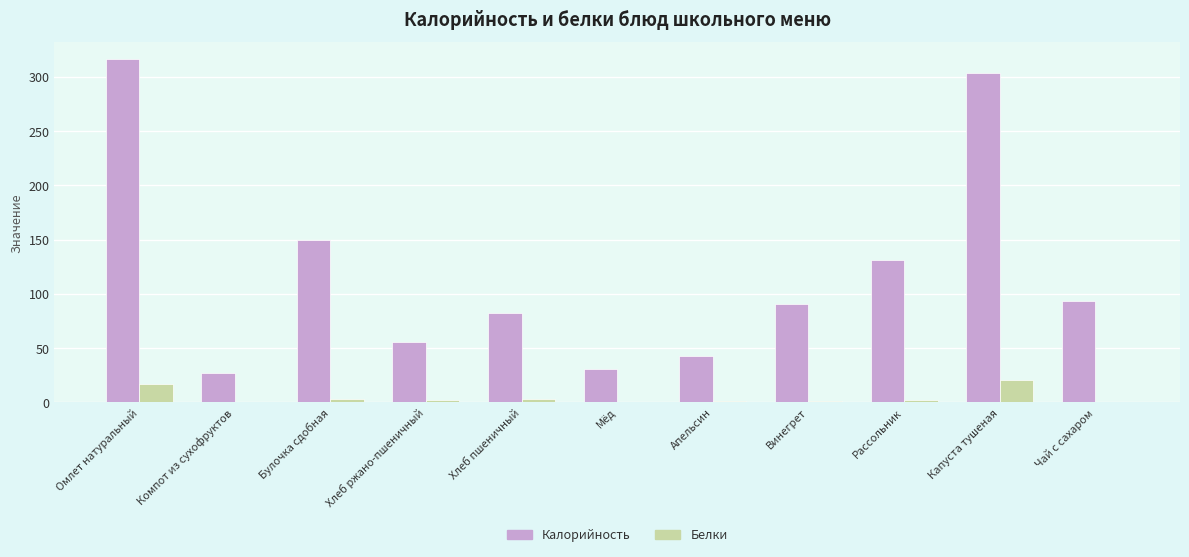

What is the average value of the Калорийность series?

120.5